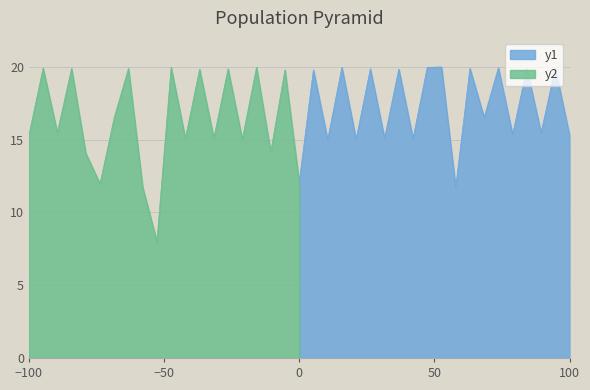

What is the maximum value for y1?

20.0